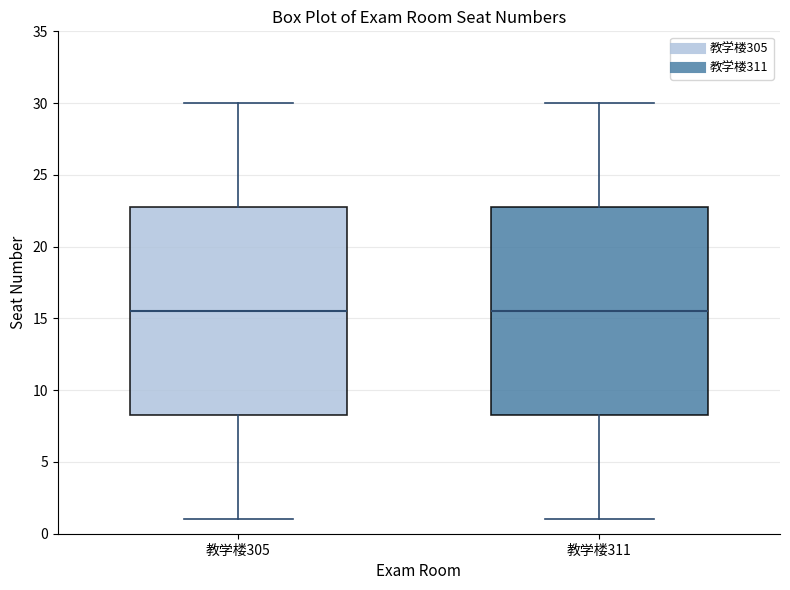

Where is the upper edge of the box for 教学楼311 on the y-axis? The values are not printed on the chart, so give them approximately, as read against the axis.

23.0